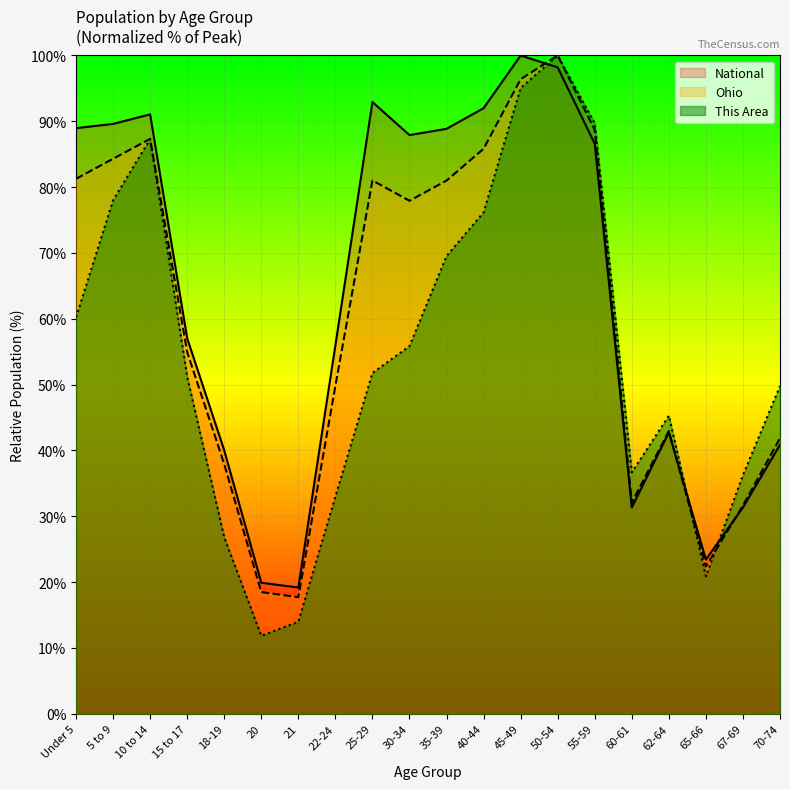

How many values in the Ohio series exceed 77?

10